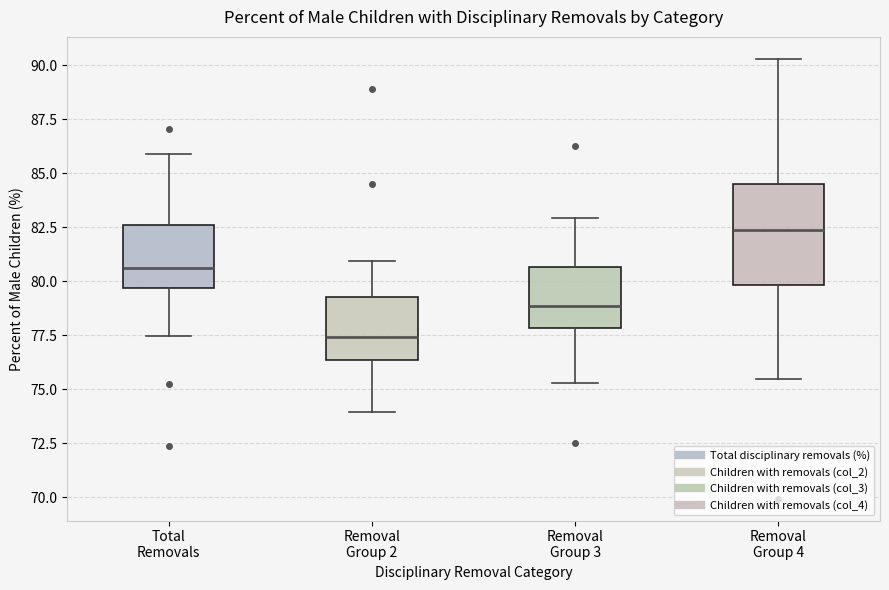

Where does the lower whisker of the box for Removal Group 2 end on the y-axis? The values are not printed on the chart, so give them approximately, as read against the axis.

74.0